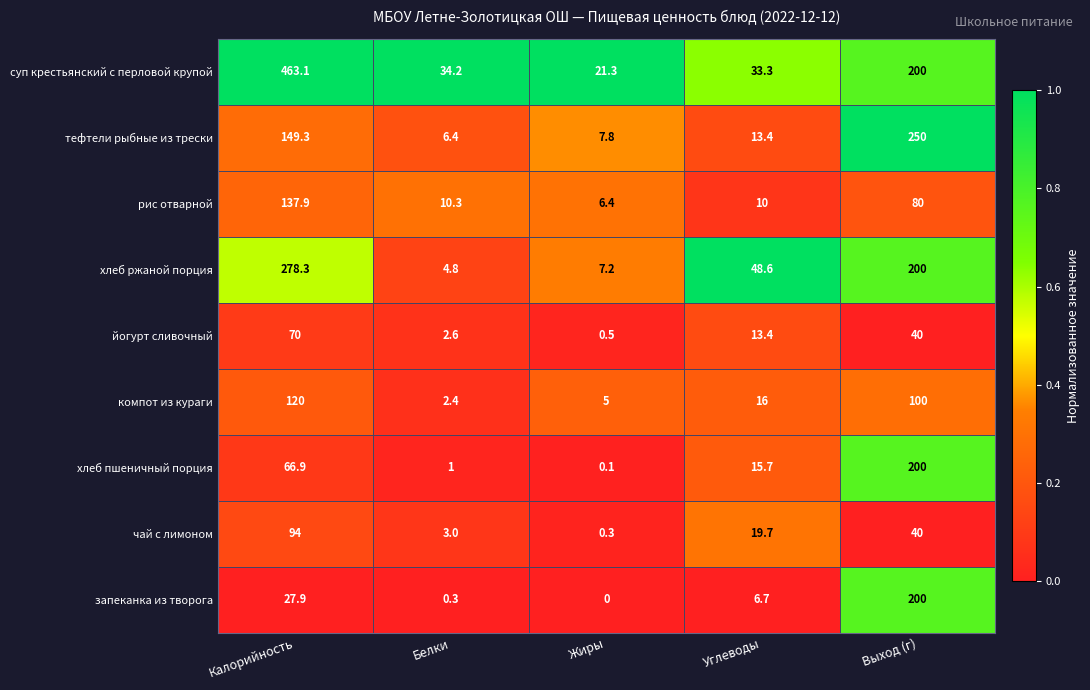

Between Углеводы and Выход (г), which series saw the biggest shift?

тефтели рыбные из трески